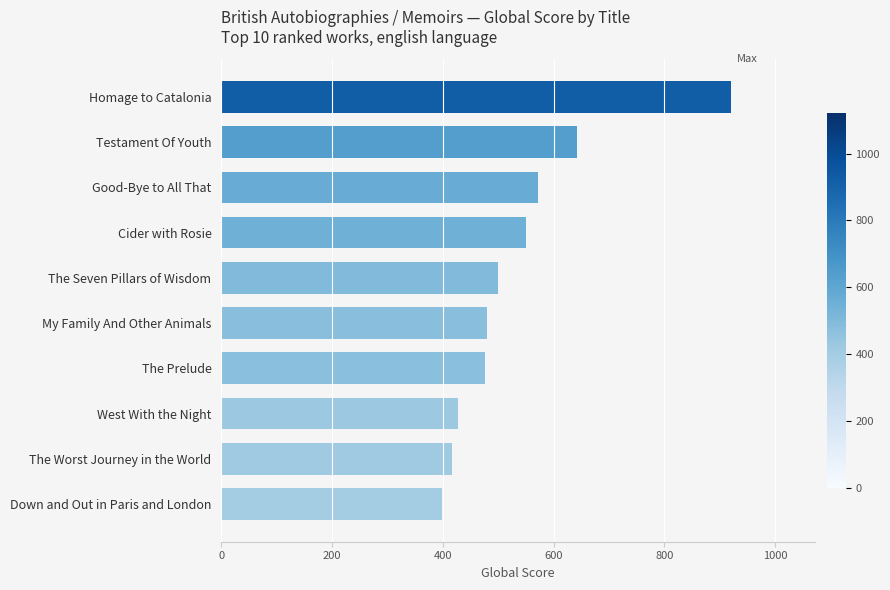

What is the change in value from Testament Of Youth to The Prelude?

-166